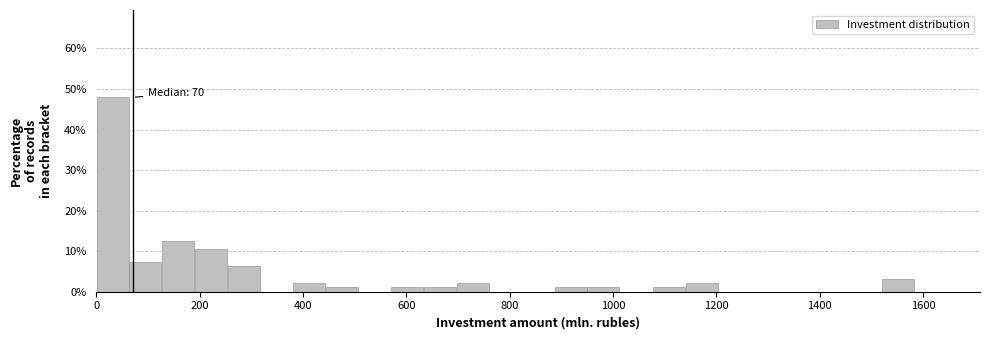

Around what value on the x-axis is the tallest bar? Give the approximate position of its centre, as read against the axis.

40